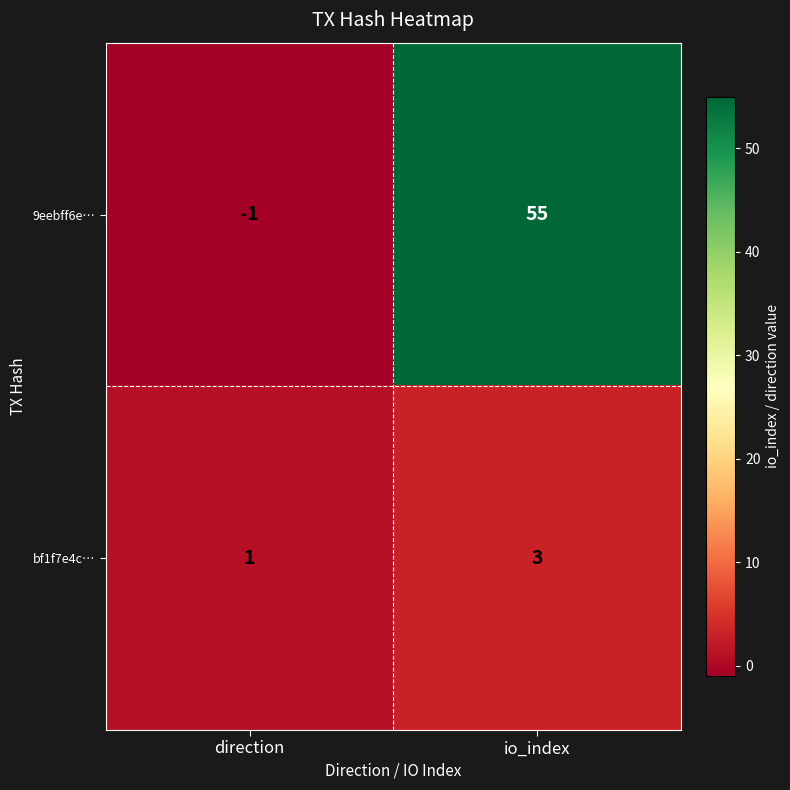

Which series has the largest total across all categories?

9eebff6e…